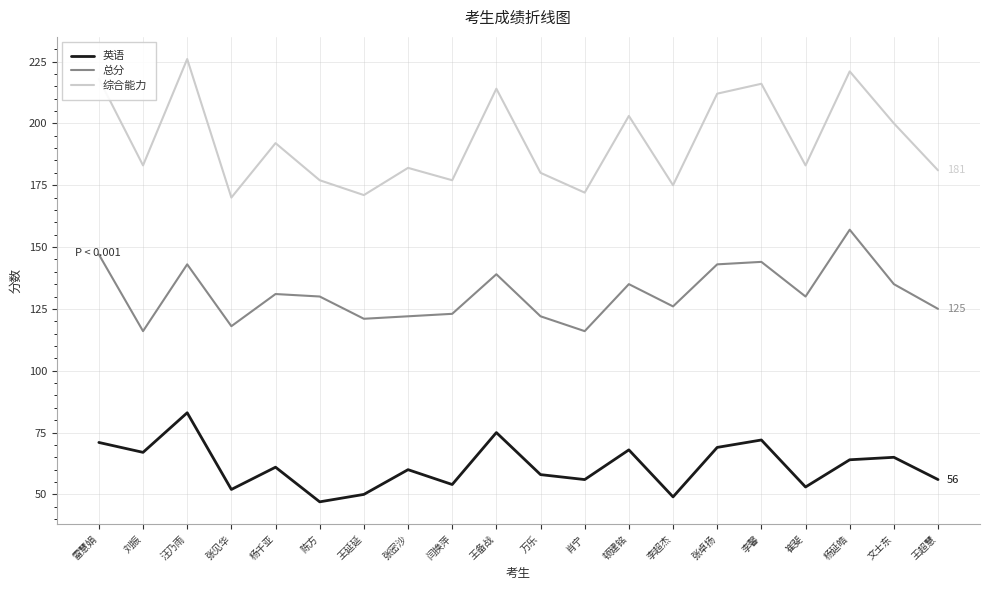

Which category has the highest value across all series?

汪乃雨